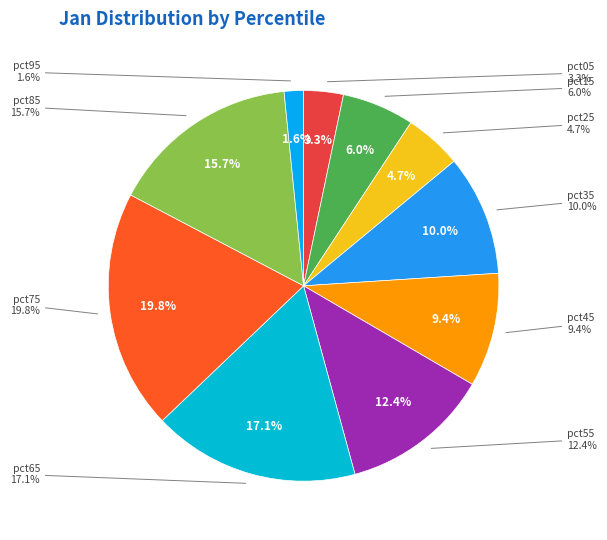

Which slice is the smallest?

pct95